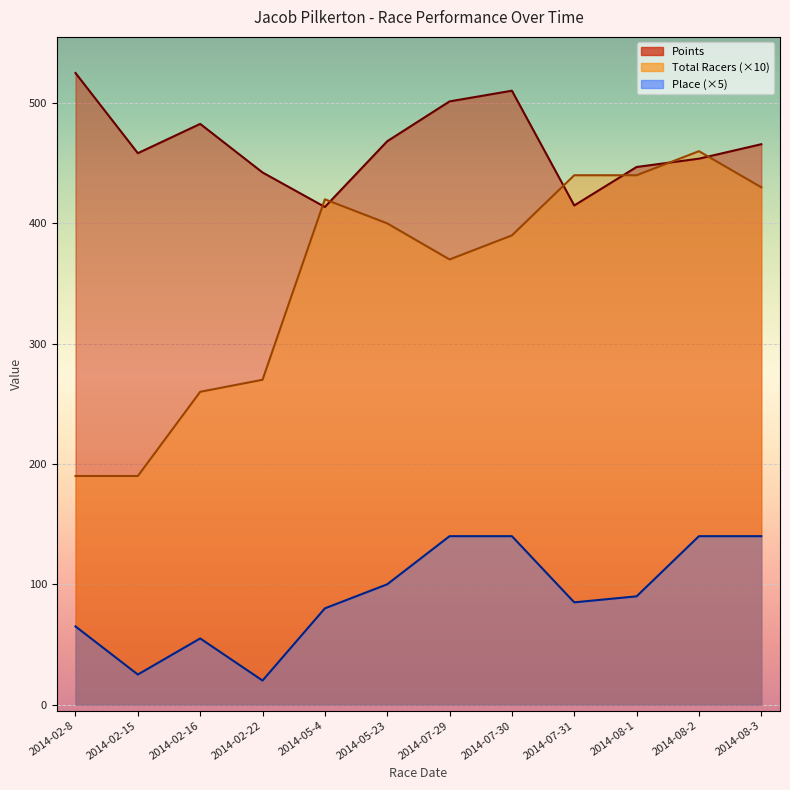

What is the difference between the highest and lowest values at 2014-02-15?

433.3